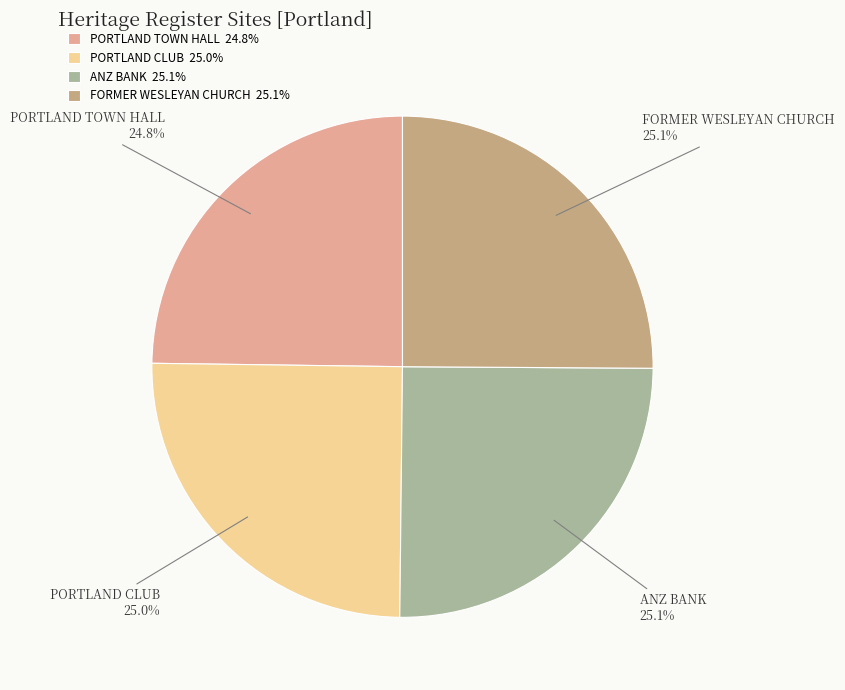

Is it true that ANZ BANK is 25% of the pie?

True